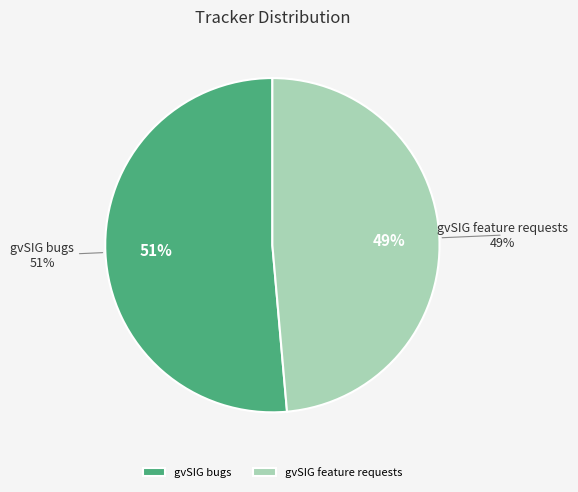

Is the sum of gvSIG bugs and gvSIG feature requests greater than half?

Yes